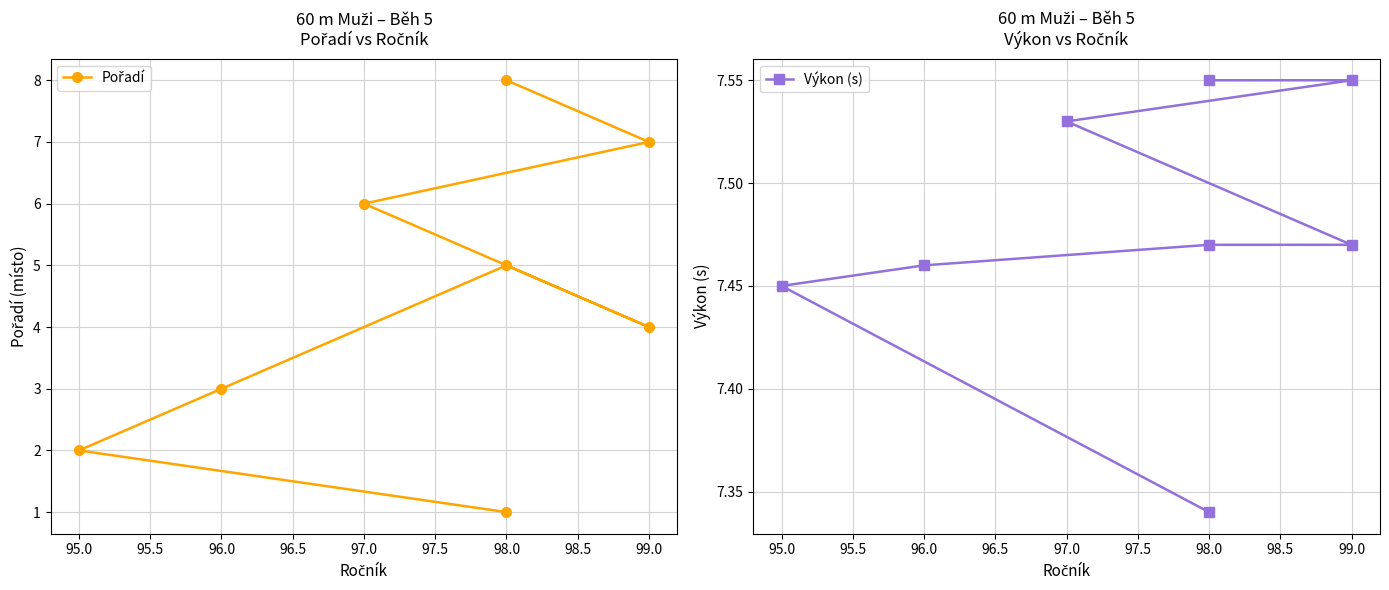

What position from the right is 94.5?

8